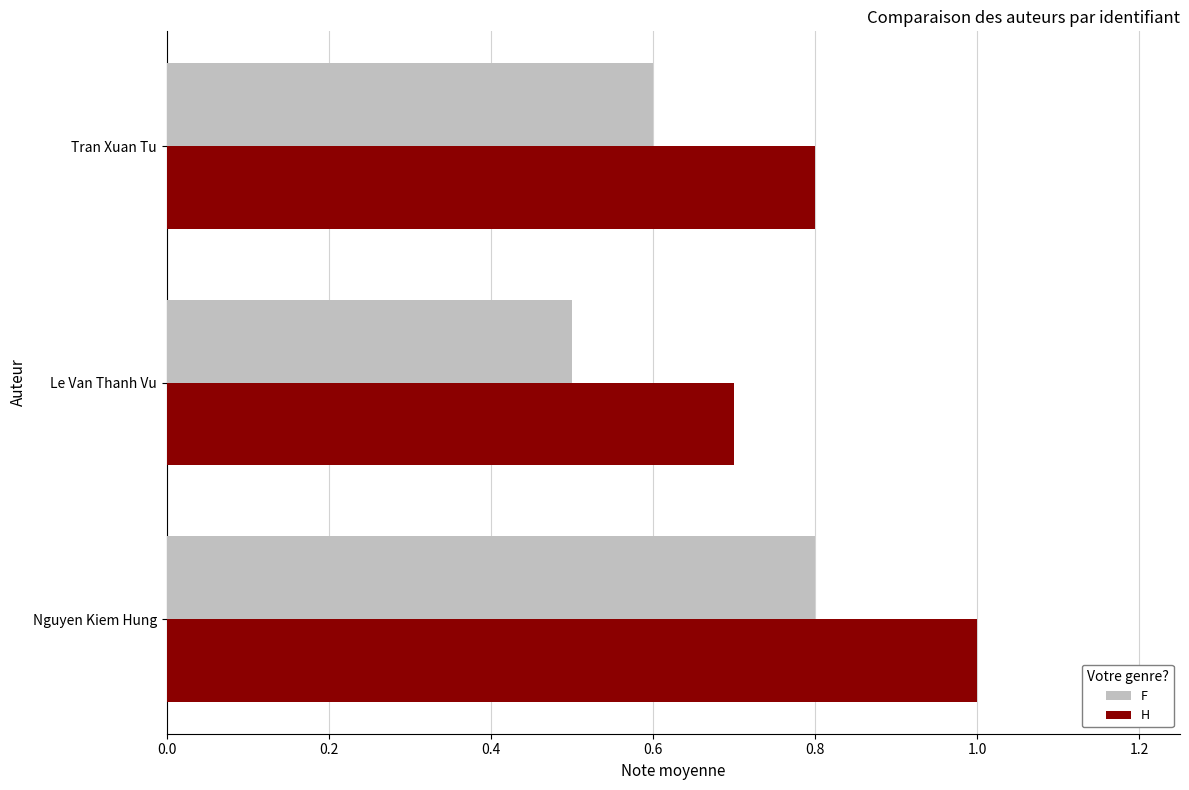

At which label is F closest to 0?

Le Van Thanh Vu